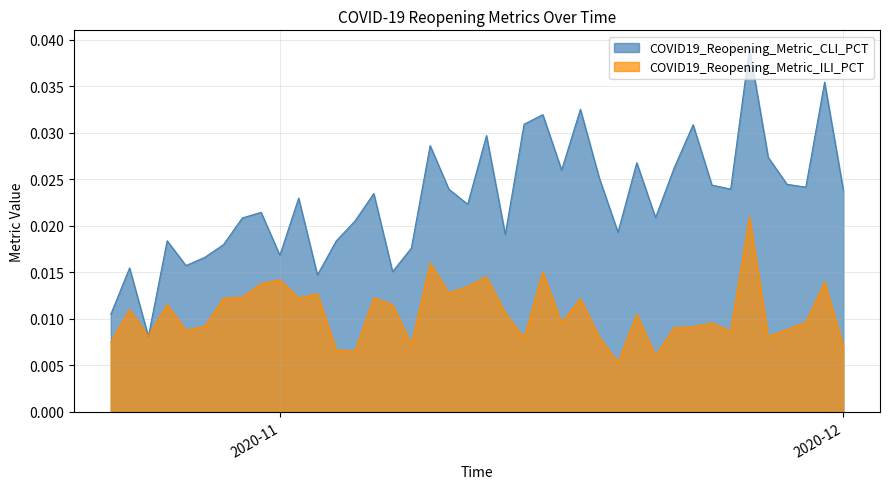

Reading right to left, list all the values displayed in this chart.

COVID19_Reopening_Metric_CLI_PCT: 0.0	0.0	0.0	0.0	0.0	0.0	0.0	0.0	0.0	0.0	0.0	0.0	0.0	0.0	0.0	0.0	0.0	0.0	0.0	0.0	0.0	0.0	0.0	0.0	0.0	0.0	0.0	0.0	0.0	0.0	0.0	0.0	0.0	0.0	0.0	0.0	0.0	0.0	0.0	0.0
COVID19_Reopening_Metric_ILI_PCT: 0.0	0.0	0.0	0.0	0.0	0.0	0.0	0.0	0.0	0.0	0.0	0.0	0.0	0.0	0.0	0.0	0.0	0.0	0.0	0.0	0.0	0.0	0.0	0.0	0.0	0.0	0.0	0.0	0.0	0.0	0.0	0.0	0.0	0.0	0.0	0.0	0.0	0.0	0.0	0.0